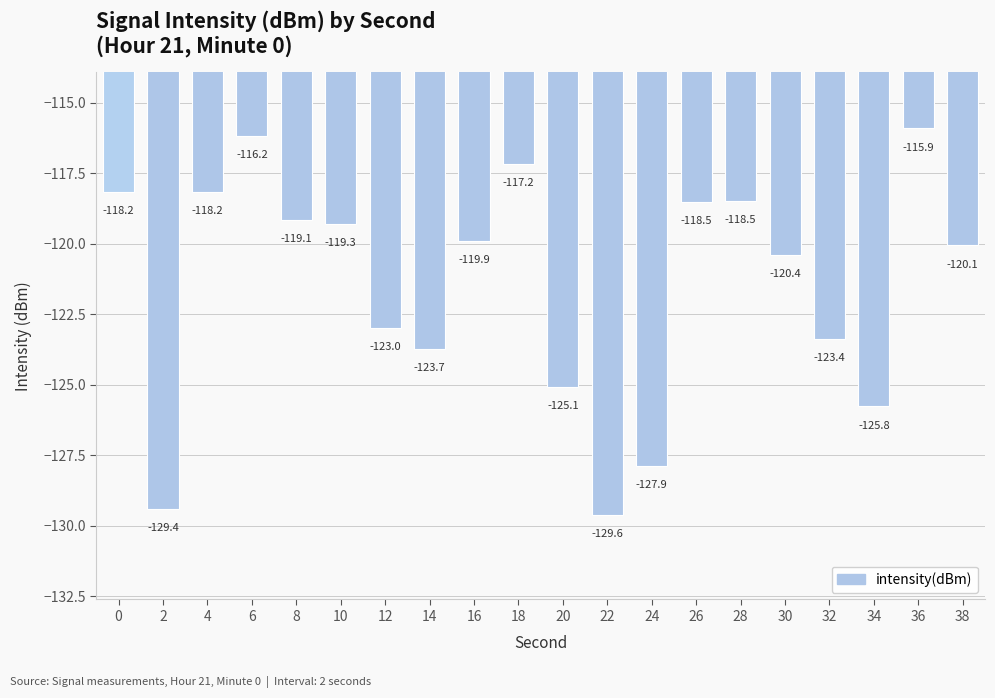

At which category does the chart reach its peak across all series?

36